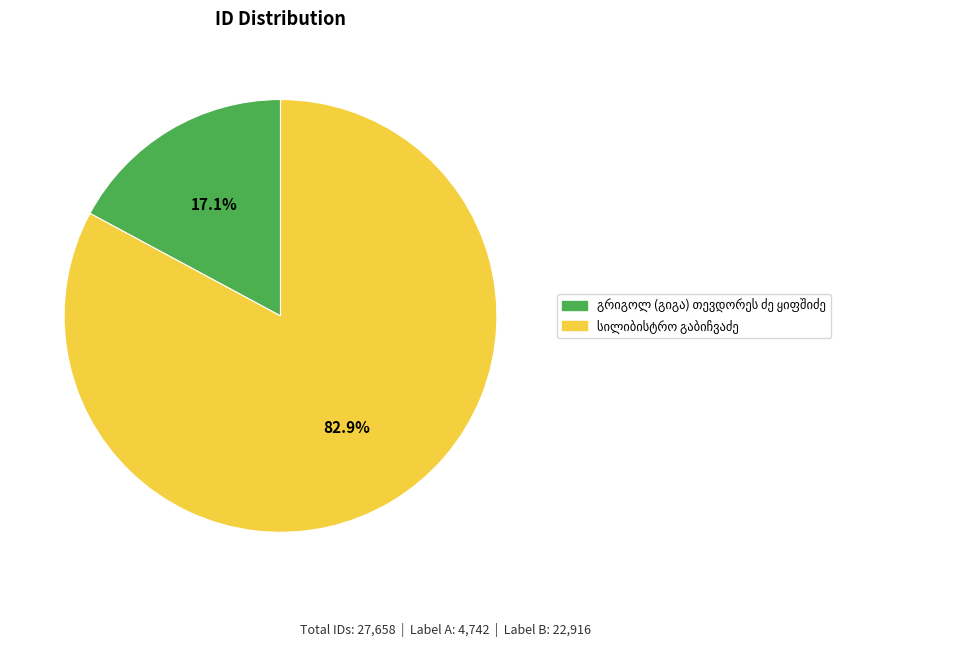

To the nearest percent, what is the difference between the largest and smallest slice percentages?

66%